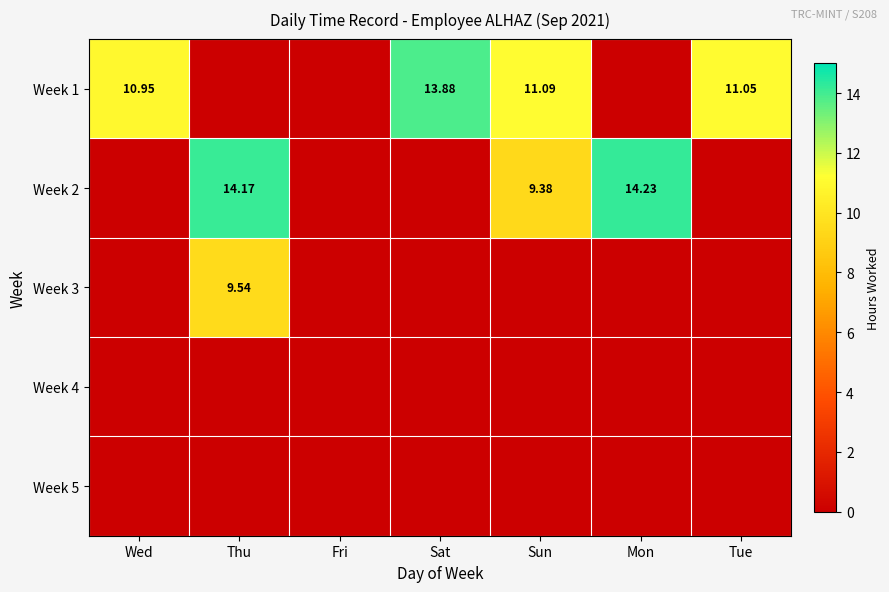

At Sun, list the series in order from largest to smallest.

Week 1, Week 2, Week 3, Week 4, Week 5